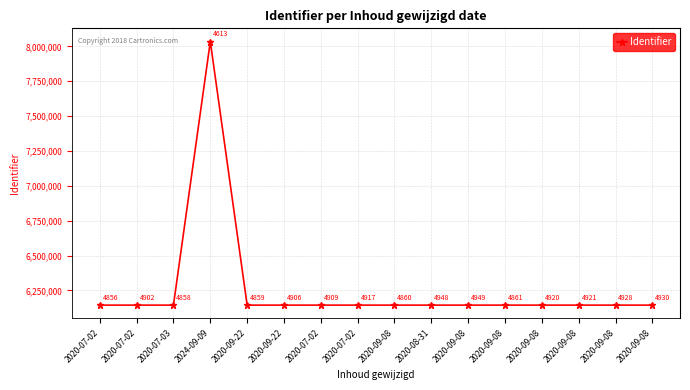

What is the label of the 15th point from the right?

2020-07-02